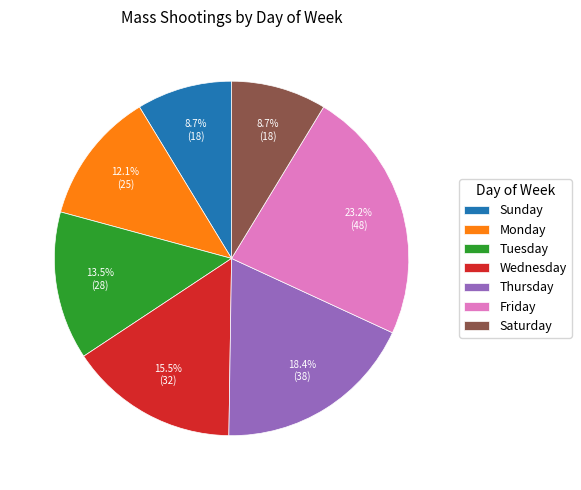

Is it true that Thursday is 4% of the pie?

False